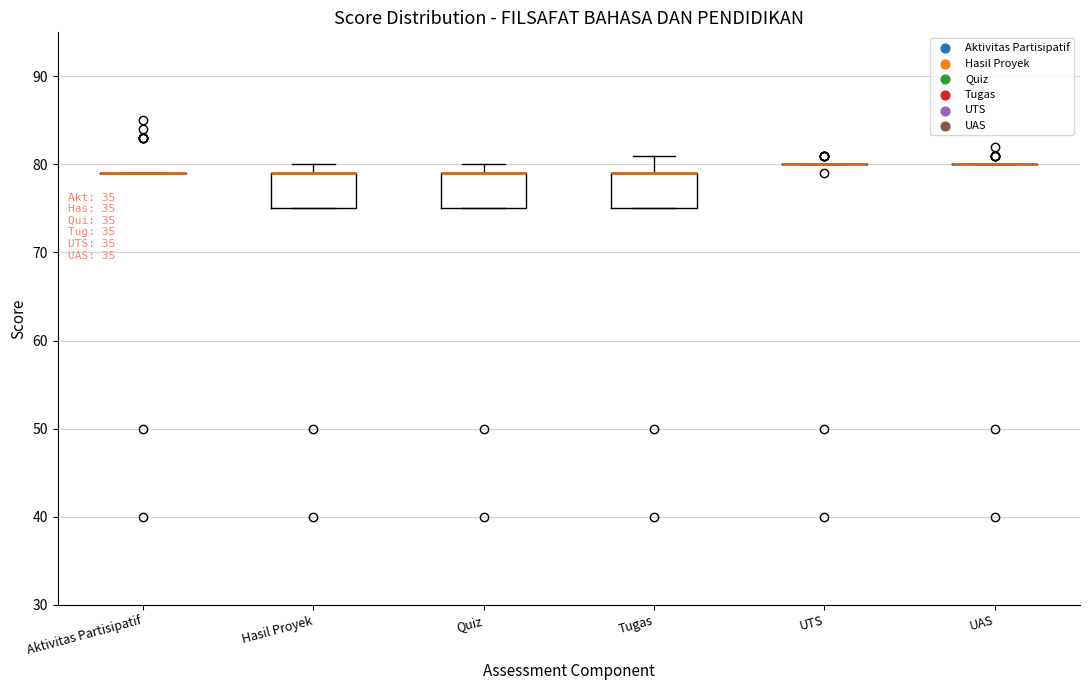

Reading left to right, read every box against the y-axis: the position of its median line, the range the box covers, and the ends of its whiskers. The values are not printed on the chart, so give them approximately, as read against the axis.

Aktivitas Partisipatif: box collapsed to a line at 79, whiskers 79 to 79
Hasil Proyek: median 79 (drawn on the box's upper edge), box 75 to 79, whiskers 75 to 80
Quiz: median 79 (drawn on the box's upper edge), box 75 to 79, whiskers 75 to 80
Tugas: median 79 (drawn on the box's upper edge), box 75 to 79, whiskers 75 to 81
UTS: box collapsed to a line at 80, whiskers 80 to 80
UAS: box collapsed to a line at 80, whiskers 80 to 80